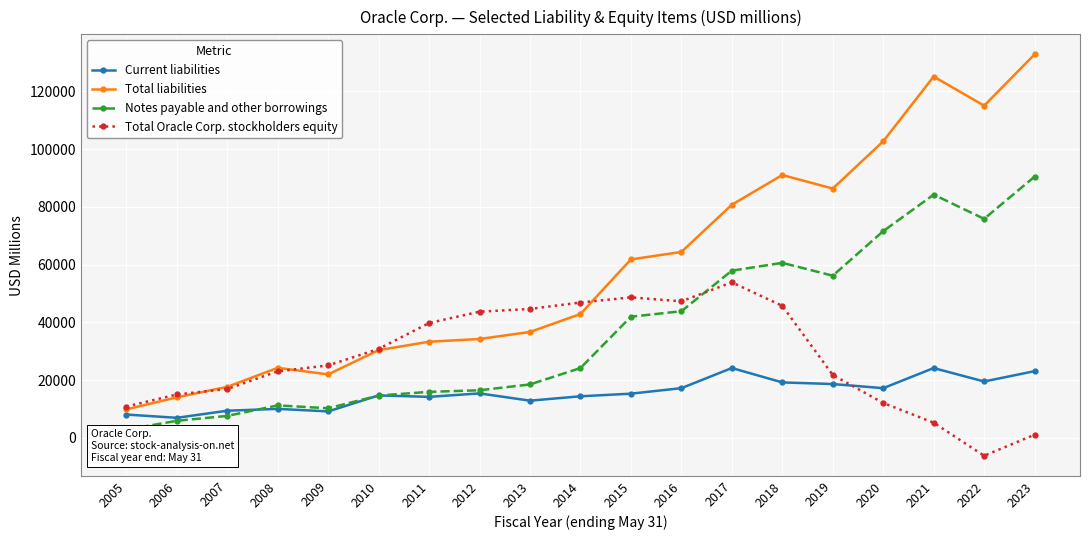

Reading left to right, extract all data points from this chart.

Current liabilities: 2005=8063	2006=6930	2007=9387	2008=10029	2009=9149	2010=14691	2011=14192	2012=15388	2013=12872	2014=14389	2015=15291	2016=17208	2017=24178	2018=19195	2019=18630	2020=17200	2021=24164	2022=19511	2023=23090
Total liabilities: 2005=9850	2006=14017	2007=17653	2008=24243	2009=21971	2010=30379	2011=33290	2012=34240	2013=36667	2014=42897	2015=61805	2016=64390	2017=80745	2018=91040	2019=86346	2020=102721	2021=125155	2022=115065	2023=132828
Notes payable and other borrowings: 2005=2852	2006=5894	2007=7593	2008=11236	2009=10238	2010=14655	2011=15922	2012=16474	2013=18494	2014=24175	2015=41958	2016=43855	2017=57909	2018=60619	2019=56167	2020=71597	2021=84245	2022=75859	2023=90481
Total Oracle Corp. stockholders equity: 2005=10837	2006=15012	2007=16919	2008=23025	2009=25090	2010=30798	2011=39776	2012=43688	2013=44648	2014=46878	2015=48663	2016=47289	2017=53860	2018=45726	2019=21785	2020=12074	2021=5238	2022=-6220	2023=1073